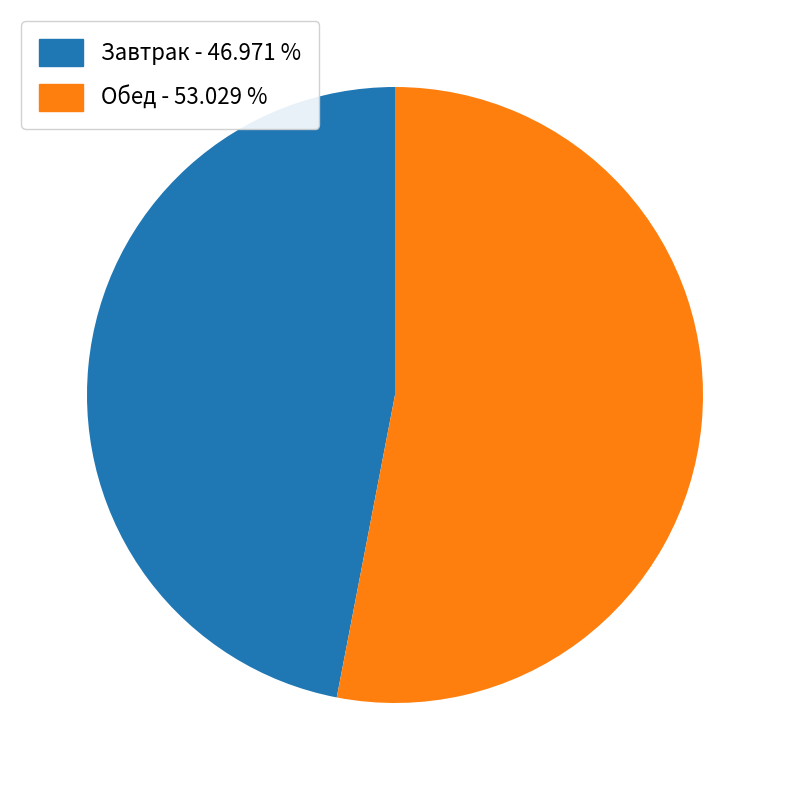

Is there a majority slice in this chart?

Yes